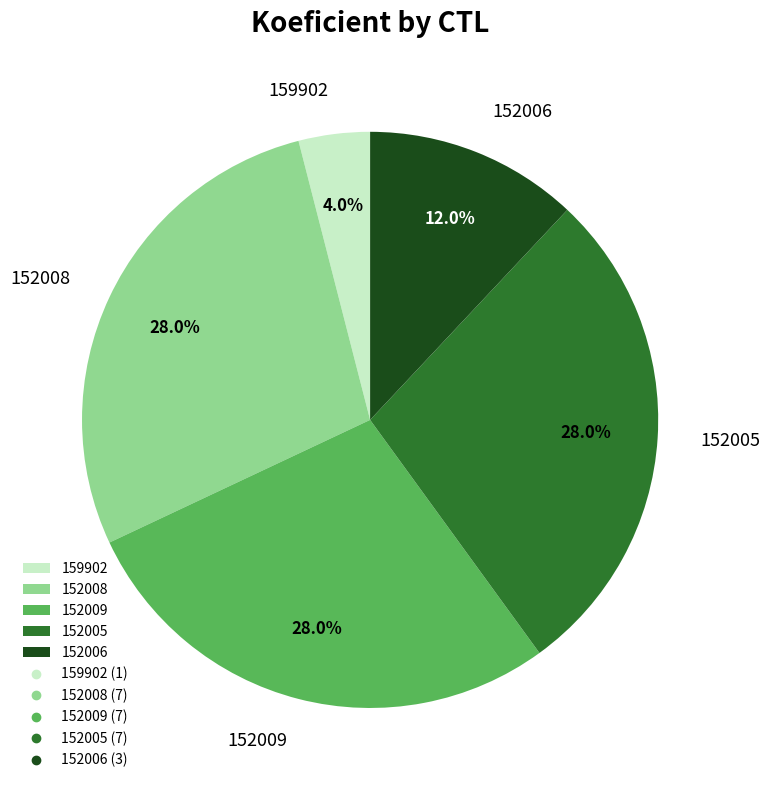

Which category has the smallest portion of the pie?

159902